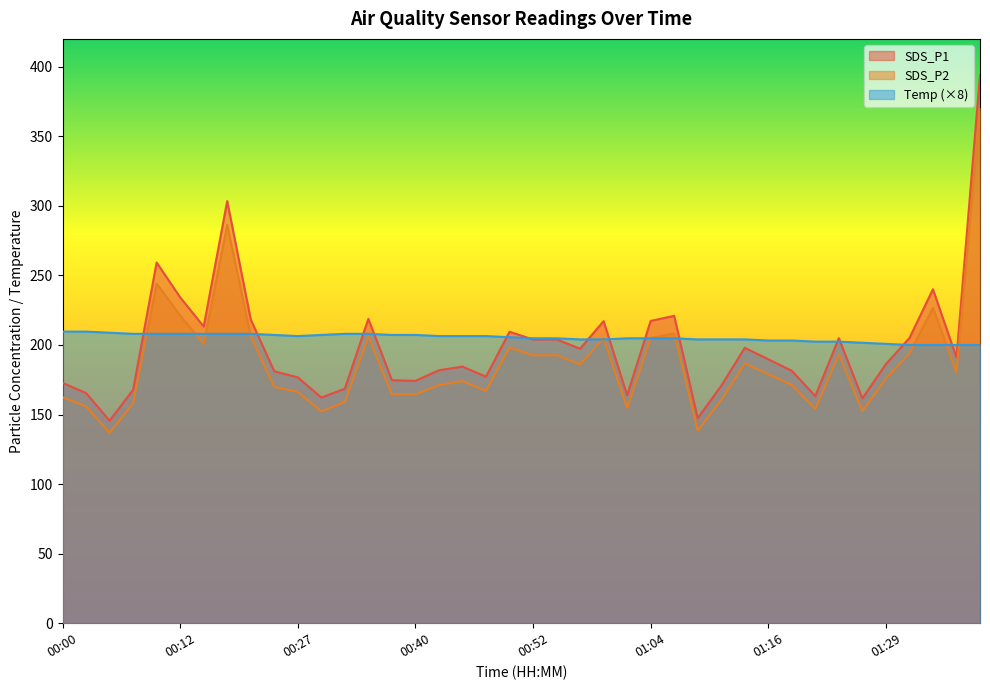

Which category has the lowest value in the Temp series?

01:31